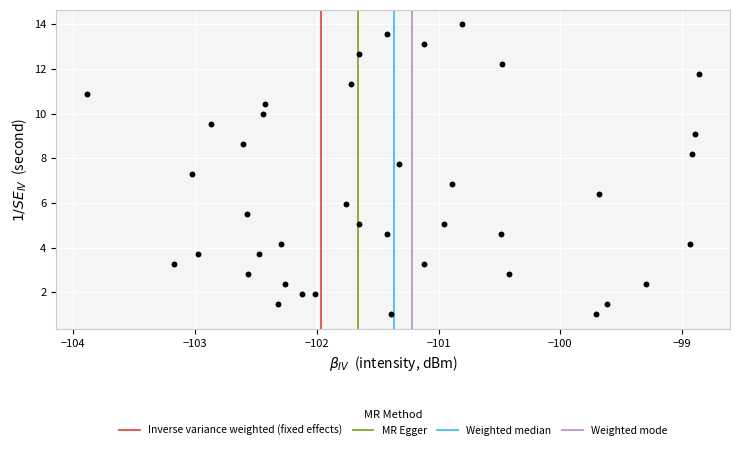

What is the range of X values (max minus min)?

5.0